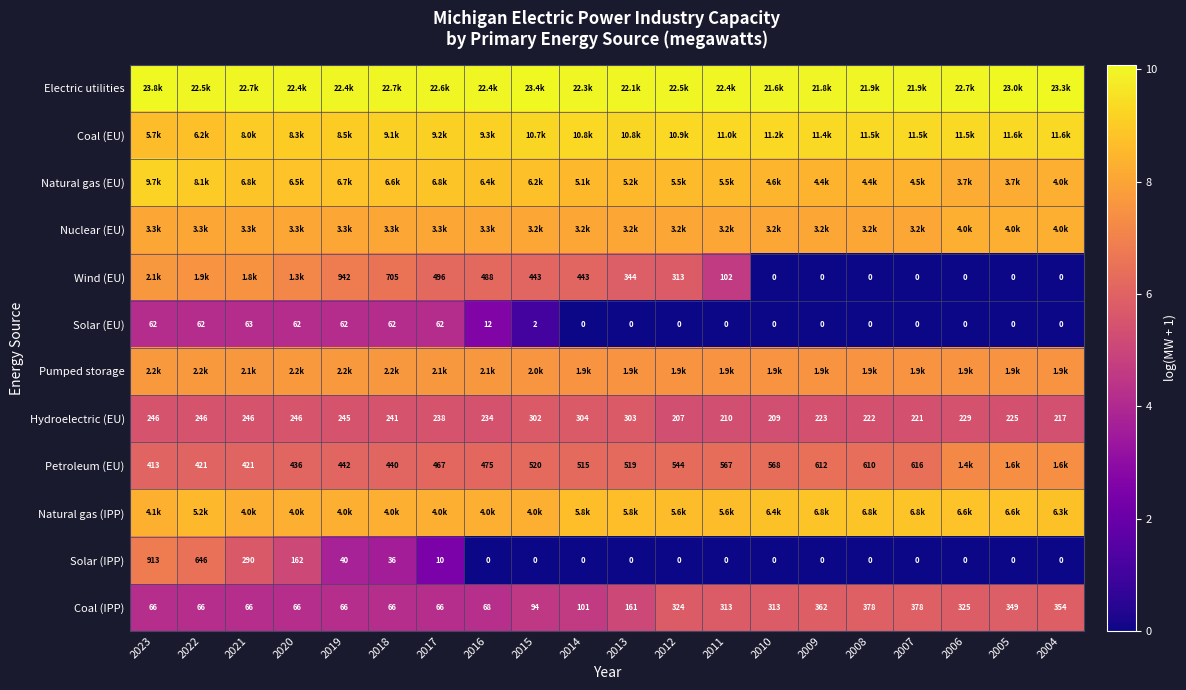

Is the value of Coal (IPP) at 2014 greater than the value of Solar (IPP) at 2012?

Yes